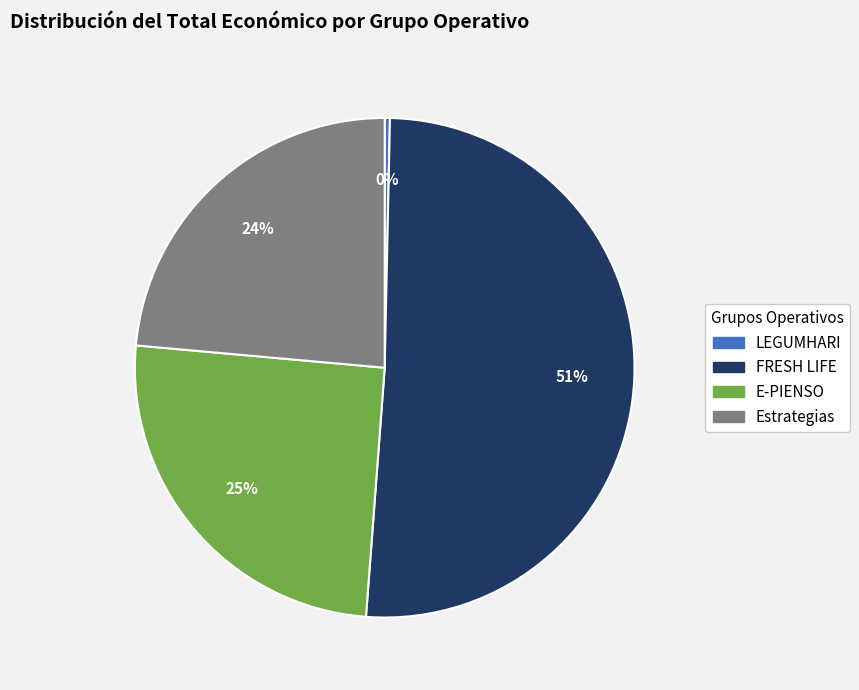

Combined, do LEGUMHARI and Estrategias account for over 50%?

No